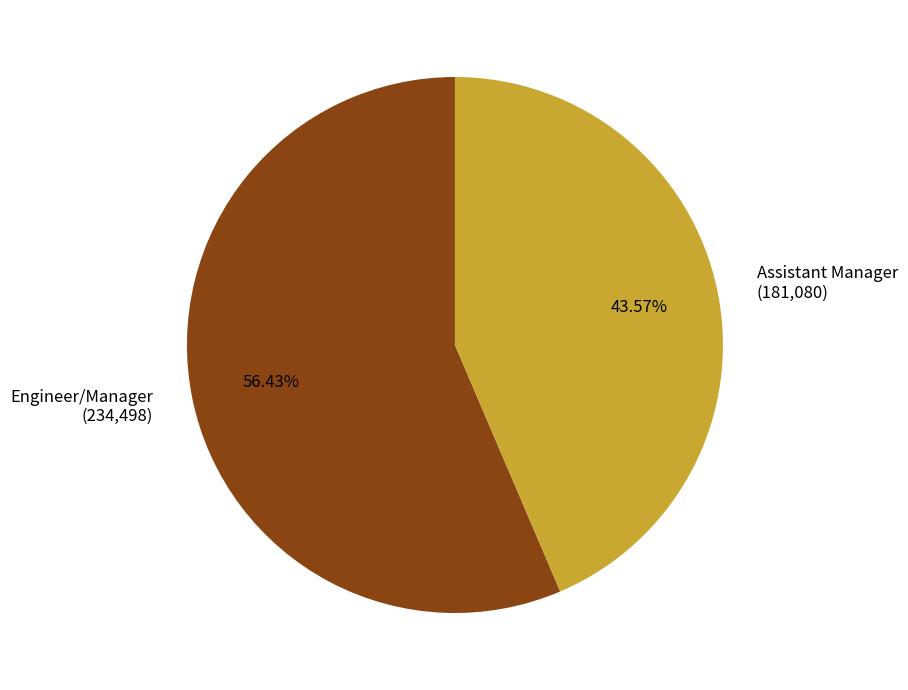

Is it true that Engineer/Manager is 56% of the pie?

True